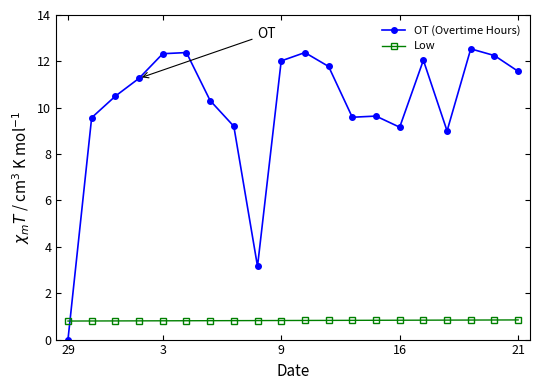

What is the value of the Low point at the 1st from the left?

0.8